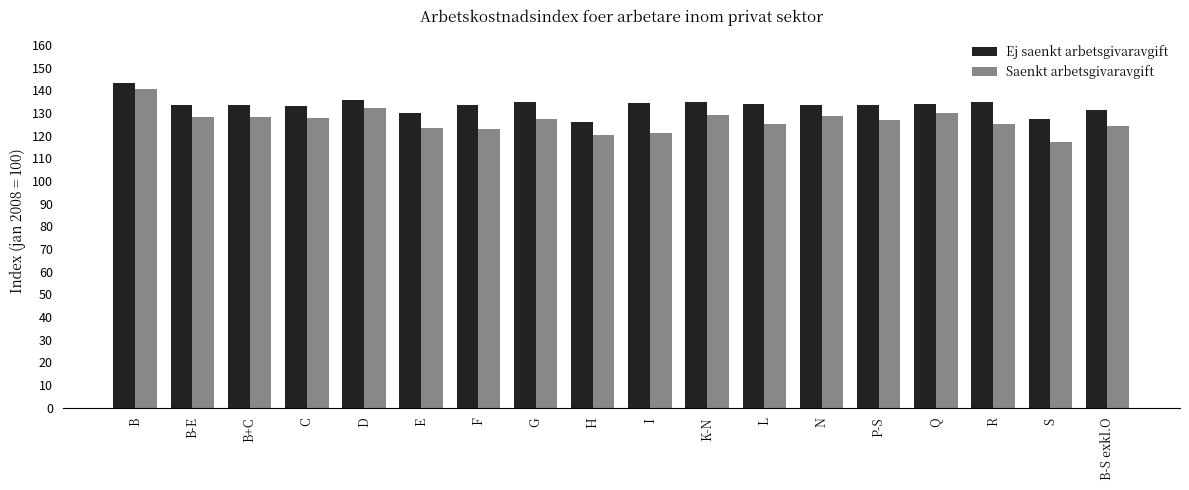

Which category has the highest value in the Saenkt arbetsgivaravgift series?

B